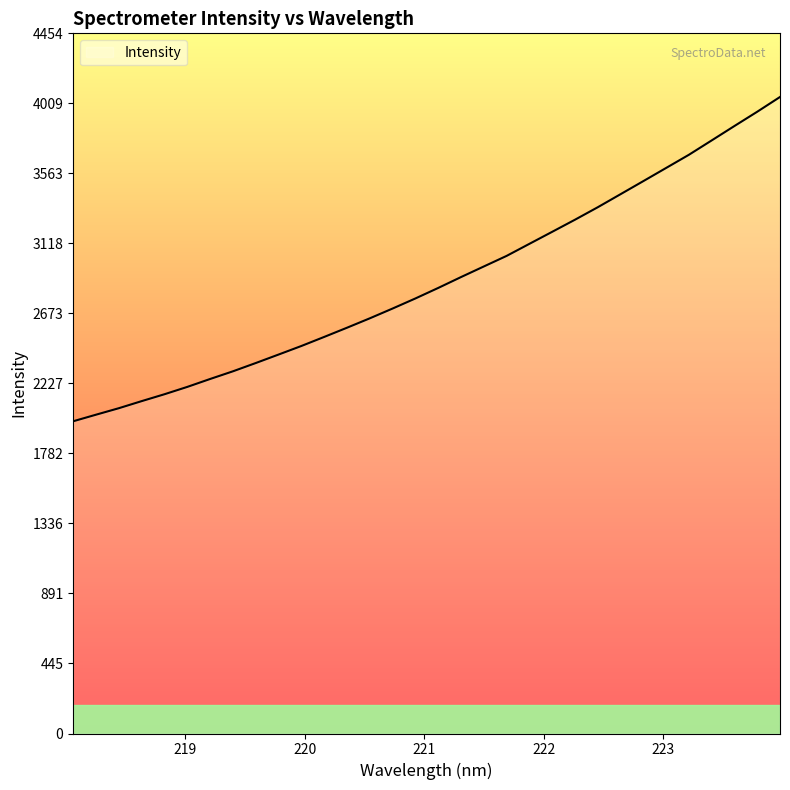

What is the greatest value displayed?

4049.3